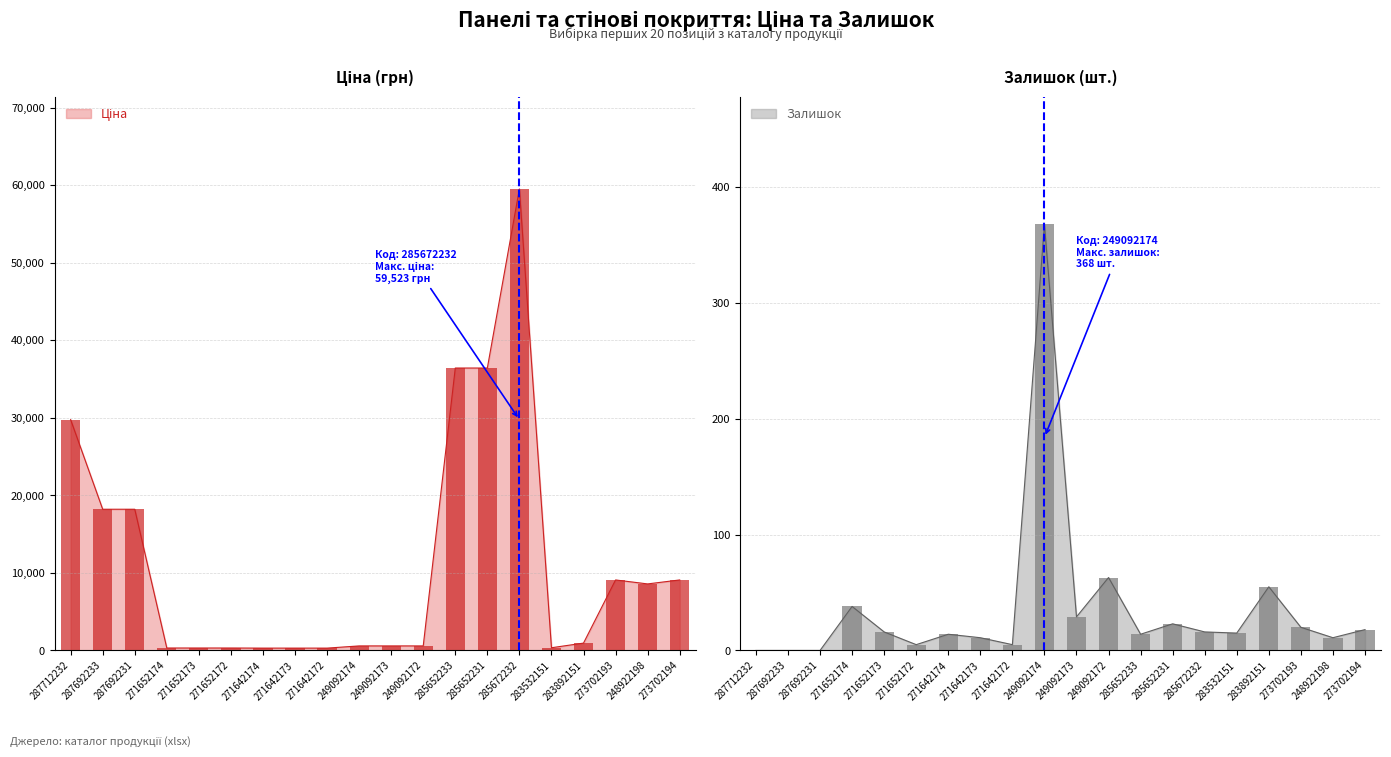

What position from the right is 249092173?

10